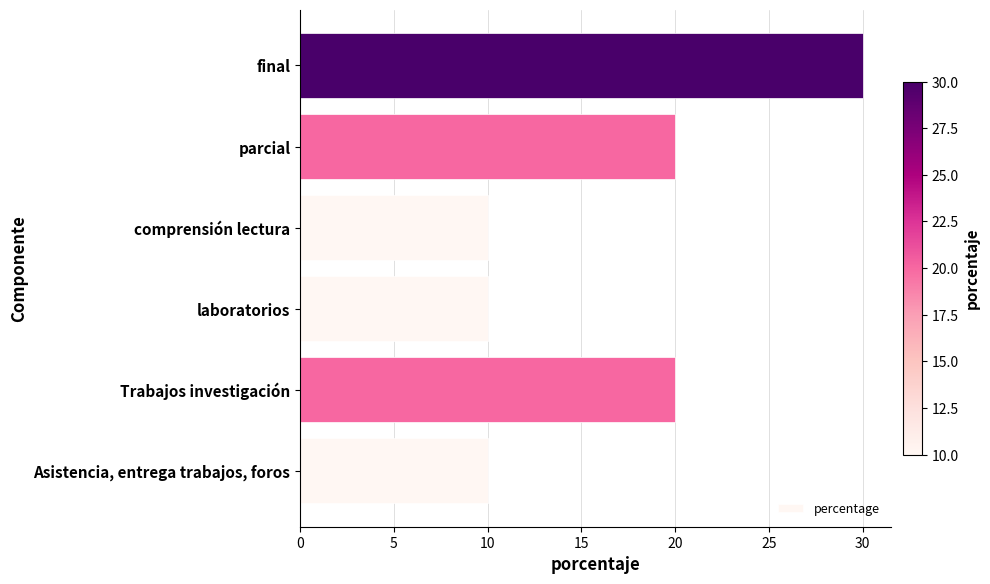

Is it true that the value at comprensión lectura is 15?

False